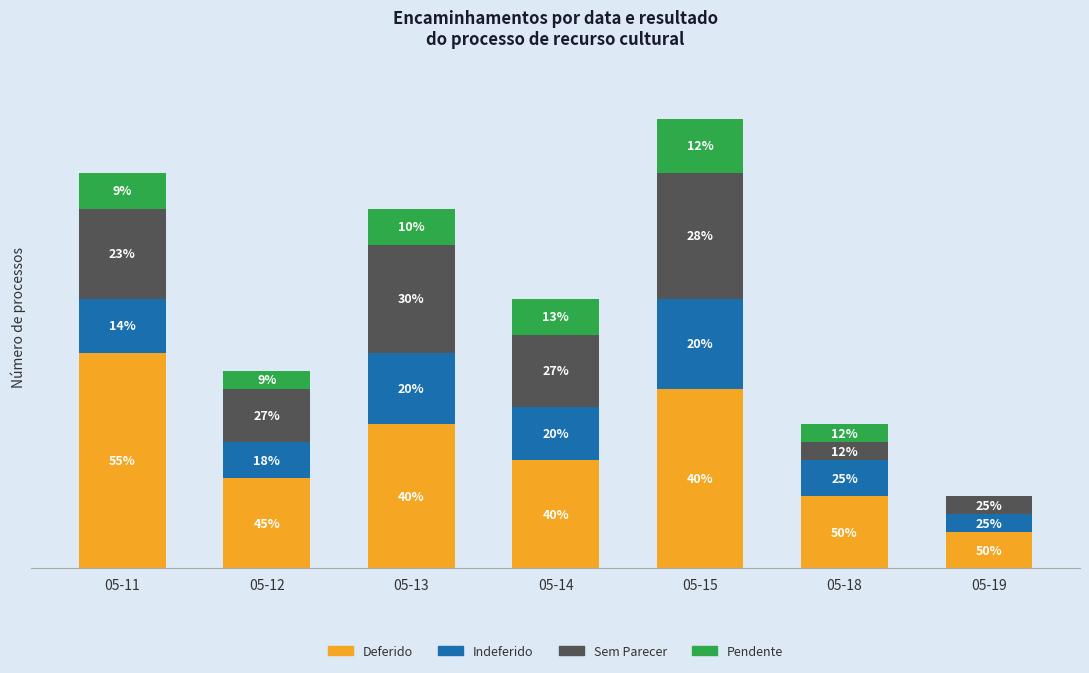

Does the chart contain stacked bars?

Yes